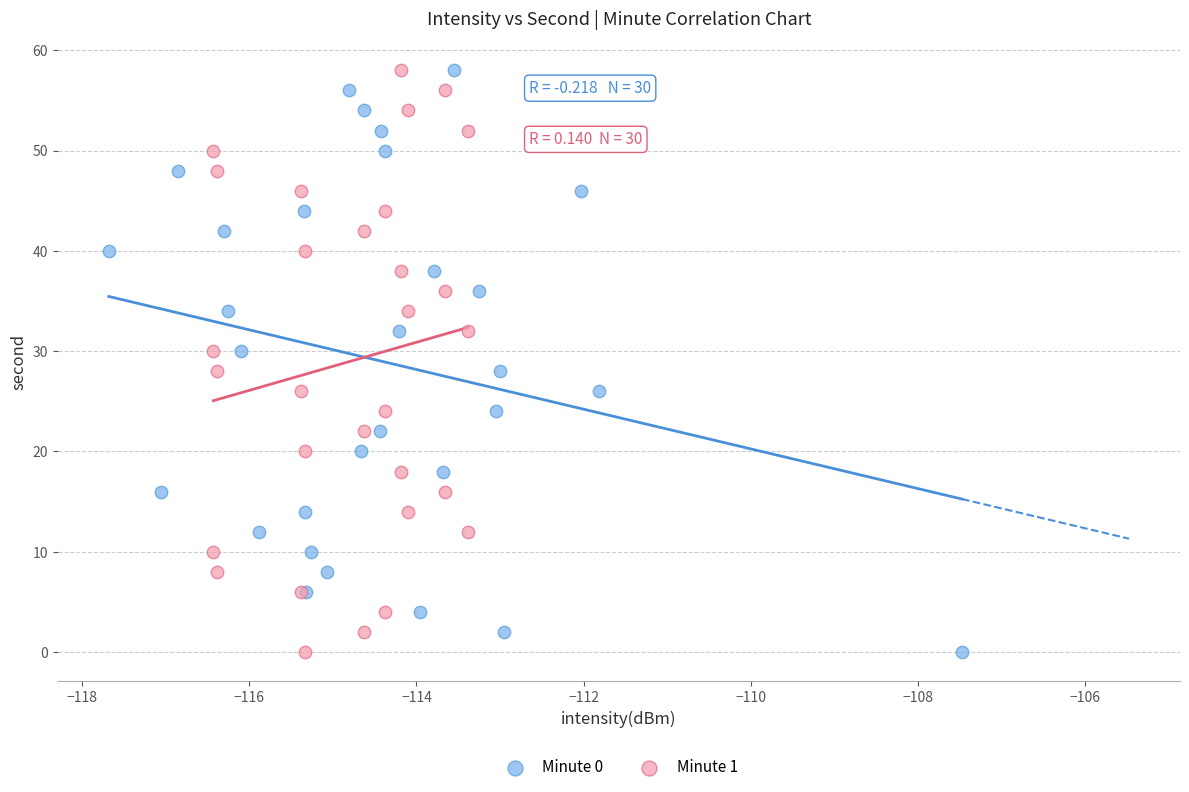

What are all the series names shown in the legend?

Minute 0, Minute 1